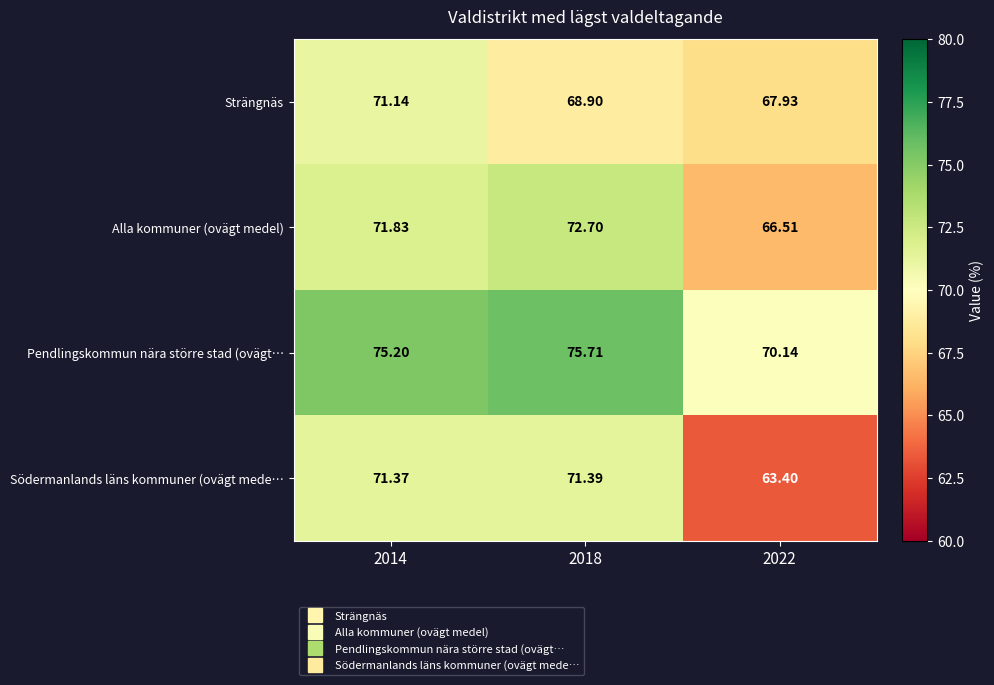

What is the spread (max minus min) of values at 2018?

6.8